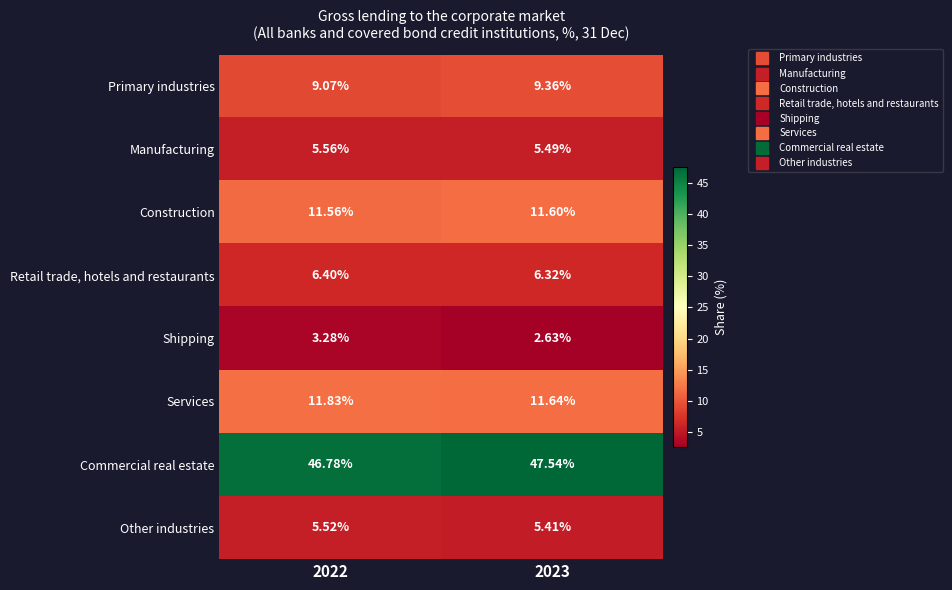

Which series has the largest total across all categories?

Commercial real estate